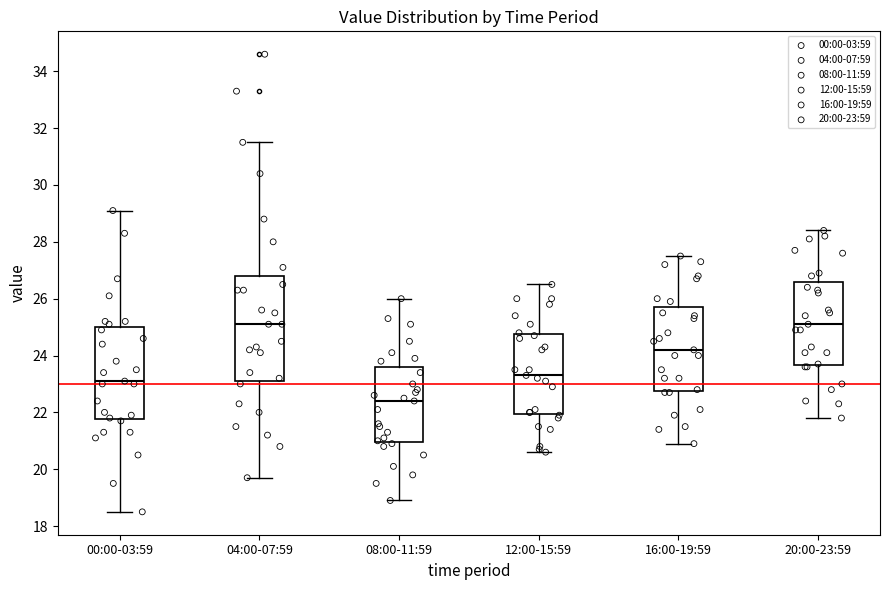

Reading left to right, transcribe this box plot: for each box, give where its median line is, the range the box spans, and where its two whiskers end, as read against the y-axis. The values are not printed on the chart, so give them approximately, as read against the axis.

00:00-03:59: median 23.2, box 21.8 to 25.0, whiskers 18.6 to 29.2
04:00-07:59: median 25.2, box 23.2 to 26.8, whiskers 19.8 to 31.6
08:00-11:59: median 22.4, box 21.0 to 23.6, whiskers 19.0 to 26.0
12:00-15:59: median 23.4, box 22.0 to 24.8, whiskers 20.6 to 26.6
16:00-19:59: median 24.2, box 22.8 to 25.8, whiskers 21.0 to 27.6
20:00-23:59: median 25.2, box 23.6 to 26.6, whiskers 21.8 to 28.4